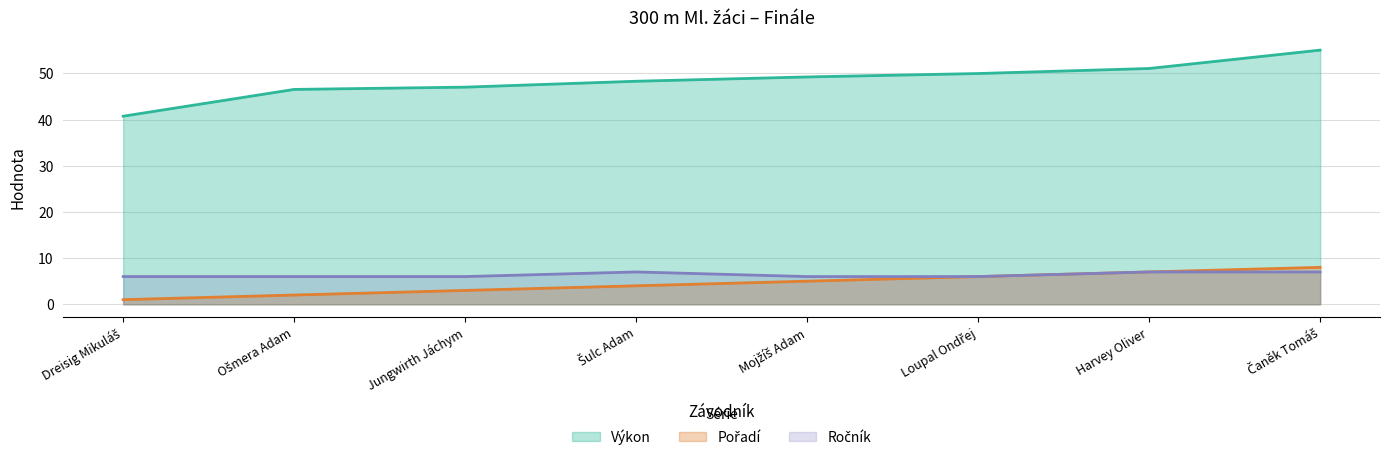

Reading left to right, extract all data points from this chart.

Pořadí: Dreisig Mikuláš=1.0	Ošmera Adam=2.0	Jungwirth Jáchym=3.0	Šulc Adam=4.0	Mojžíš Adam=5.0	Loupal Ondřej=6.0	Harvey Oliver=7.0	Čaněk Tomáš=8.0
Výkon: Dreisig Mikuláš=40.7	Ošmera Adam=46.5	Jungwirth Jáchym=47.0	Šulc Adam=48.3	Mojžíš Adam=49.2	Loupal Ondřej=50.0	Harvey Oliver=51.1	Čaněk Tomáš=55.0
Ročník: Dreisig Mikuláš=6.0	Ošmera Adam=6.0	Jungwirth Jáchym=6.0	Šulc Adam=7.0	Mojžíš Adam=6.0	Loupal Ondřej=6.0	Harvey Oliver=7.0	Čaněk Tomáš=7.0